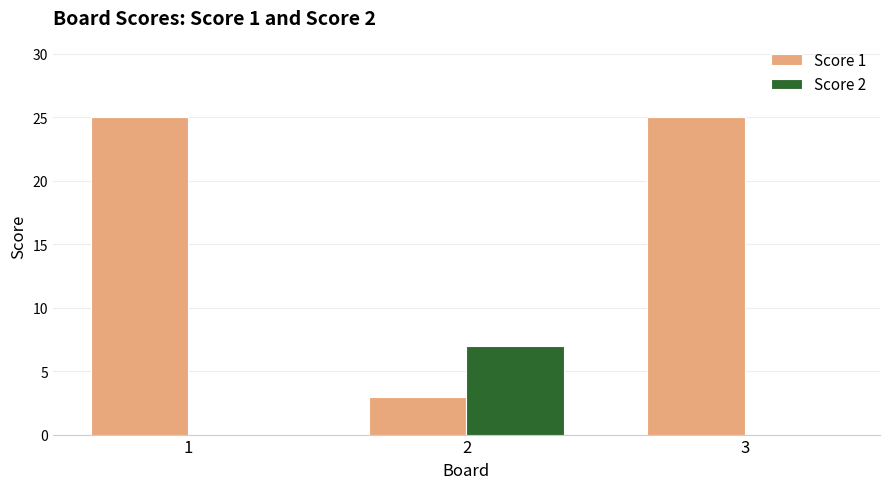

Reading right to left, extract all data points from this chart.

Score 1: 25	3	25
Score 2: 0	7	0